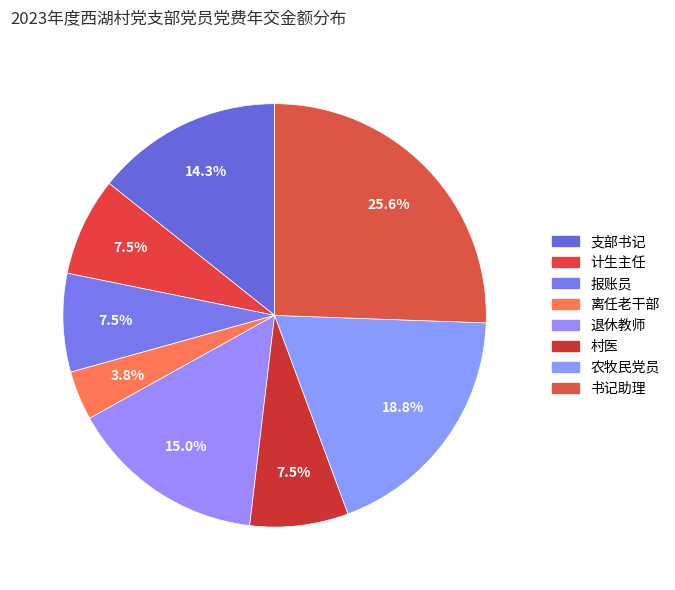

What is the change in value from 支部书记 to 退休教师?

+12